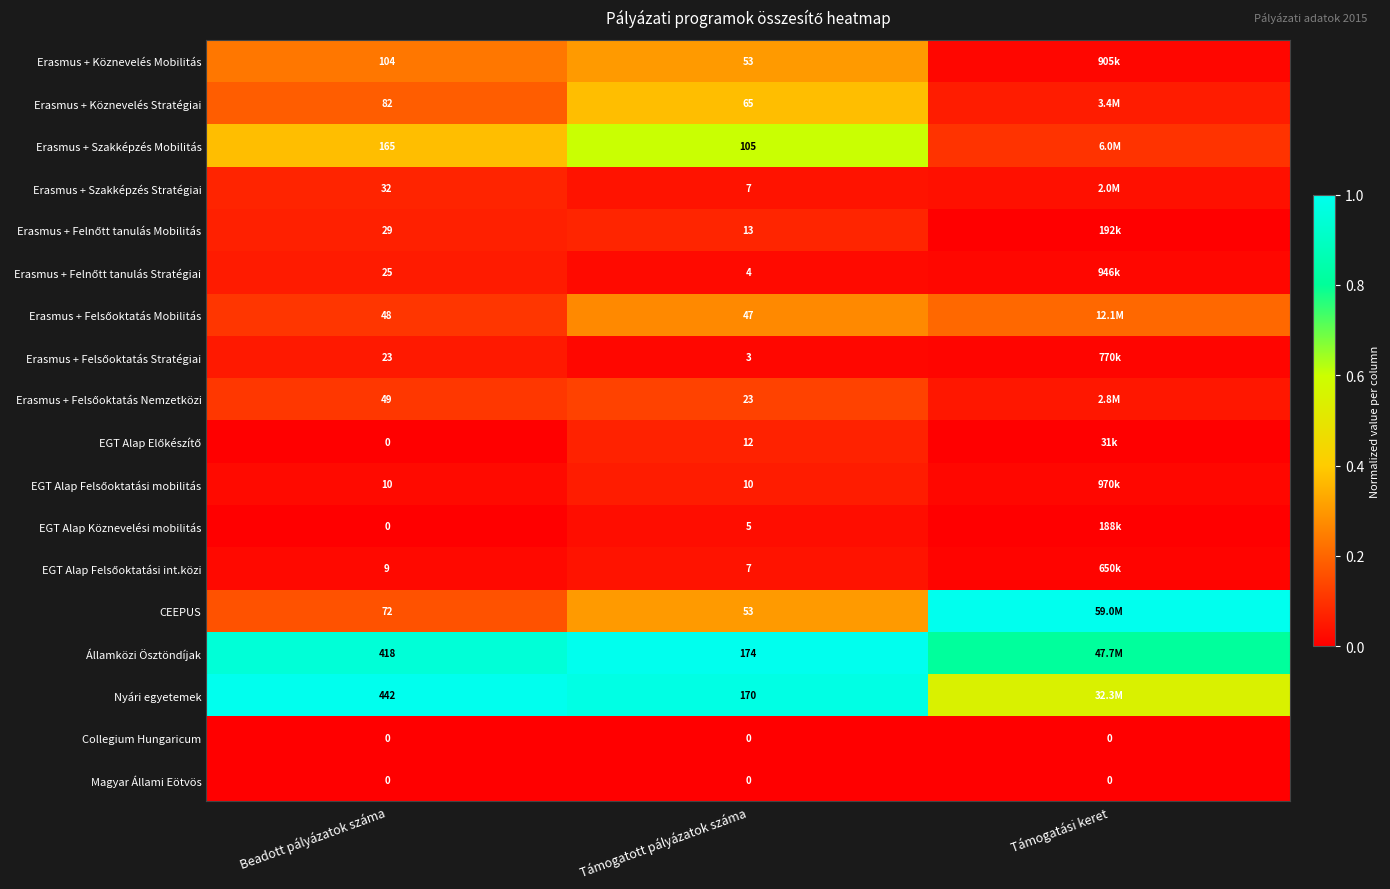

Which series changed the most between Beadott pályázatok száma and Támogatott pályázatok száma?

Nyári egyetemek